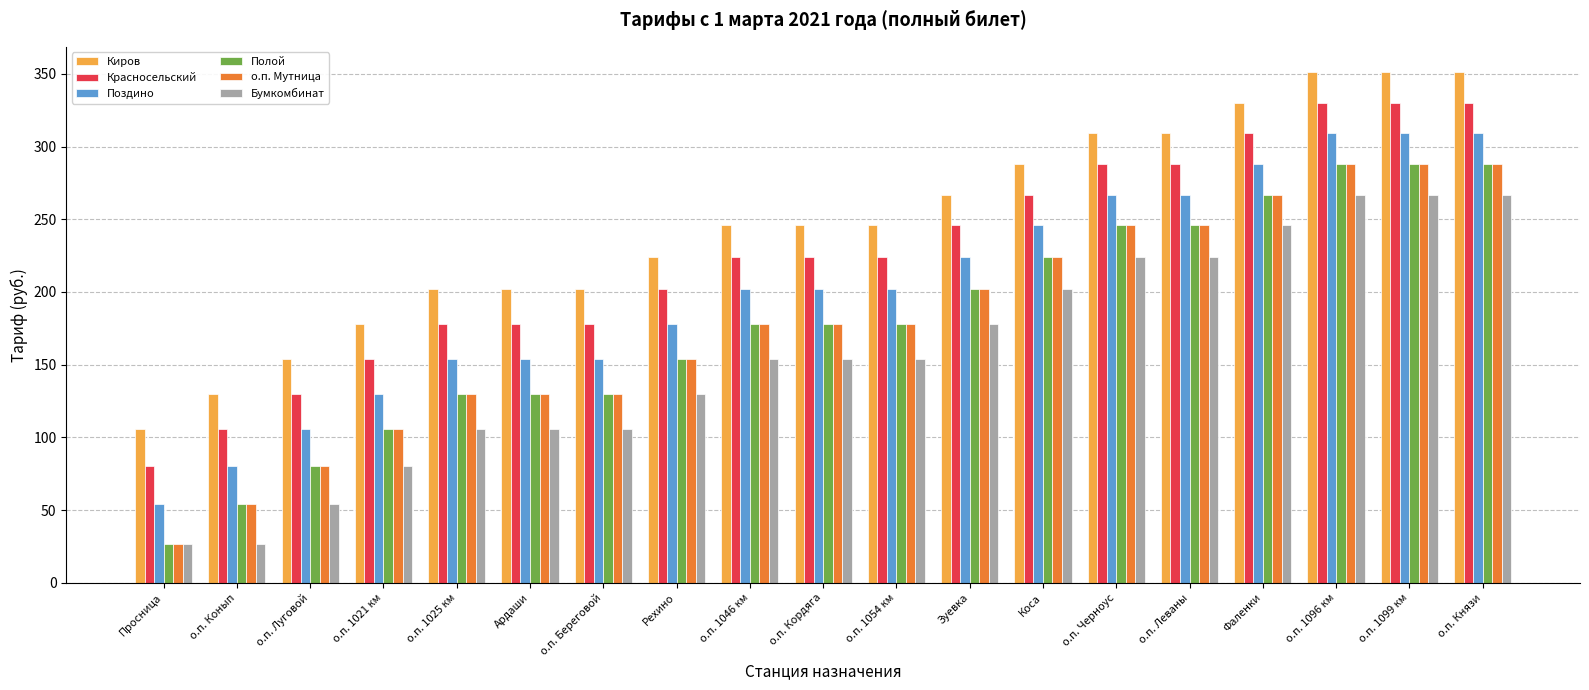

What is the highest value of the Киров series?

351